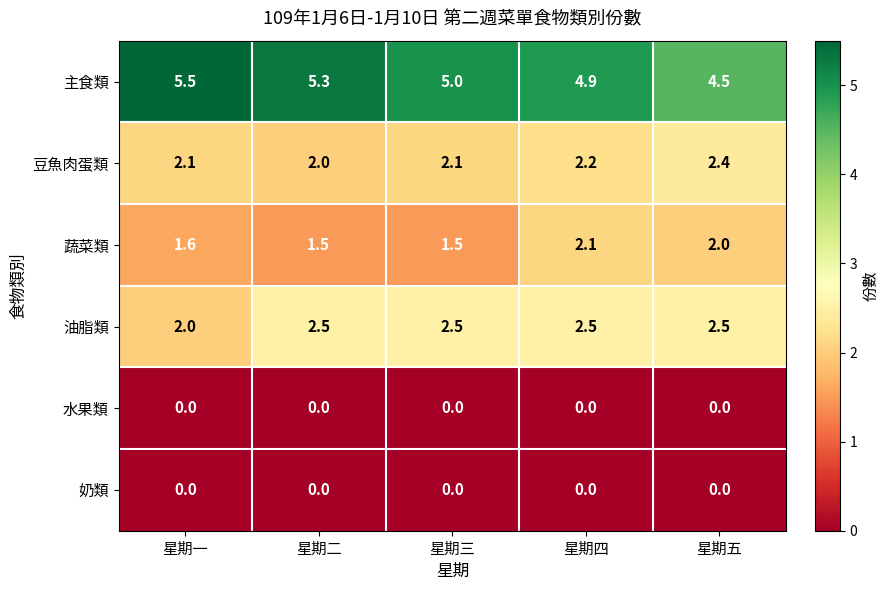

List the labels in order of 主食類 value, largest first.

星期一, 星期二, 星期三, 星期四, 星期五